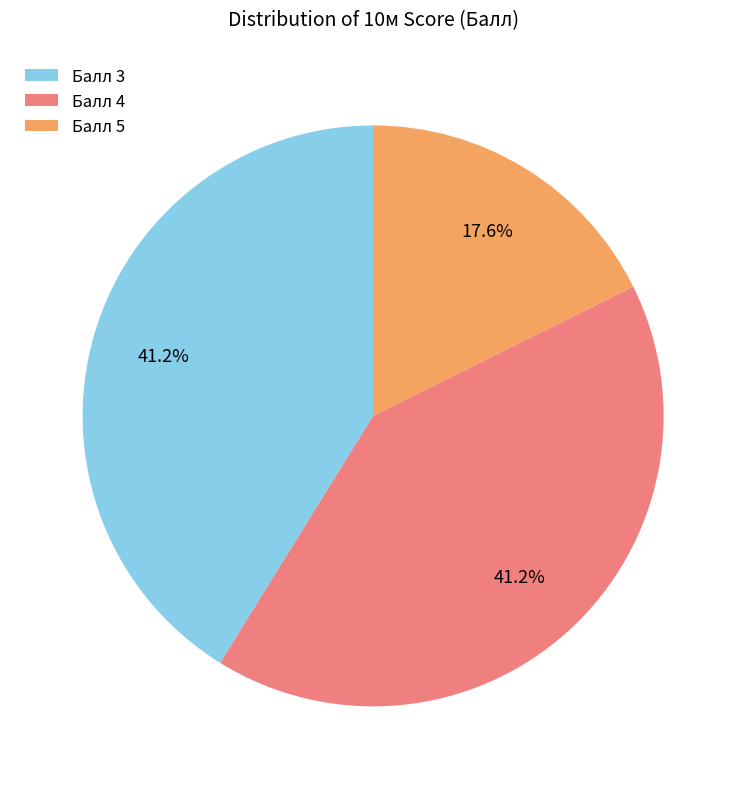

Count the number of slices in the pie.

3